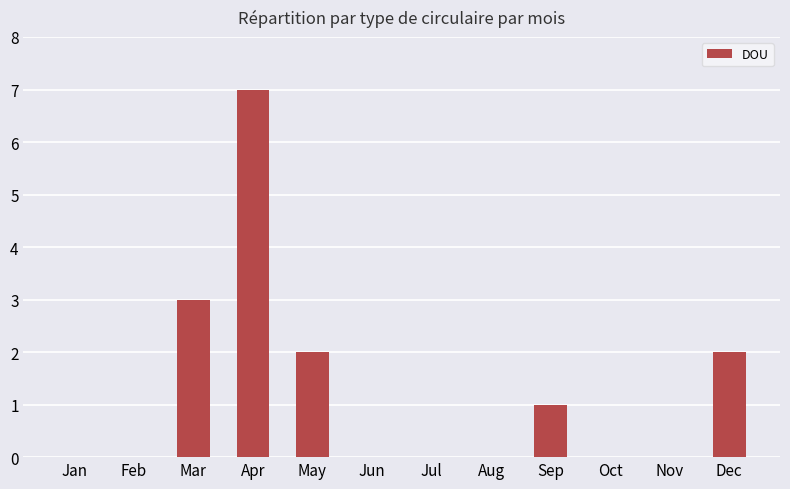

The chart shows a value of 0 at Aug. True or false?

True